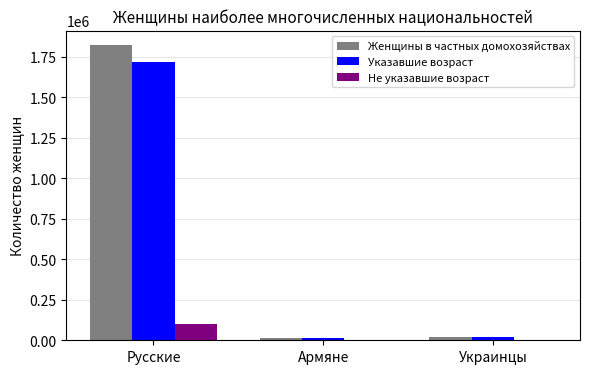

Which label corresponds to the largest value in the chart?

Русские